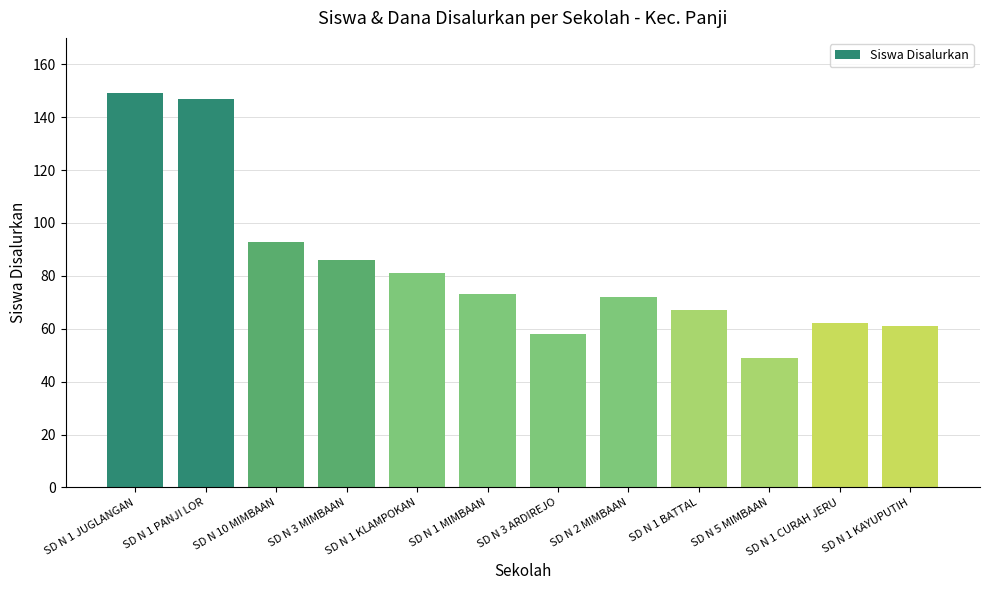

How many data points does each series have?

12